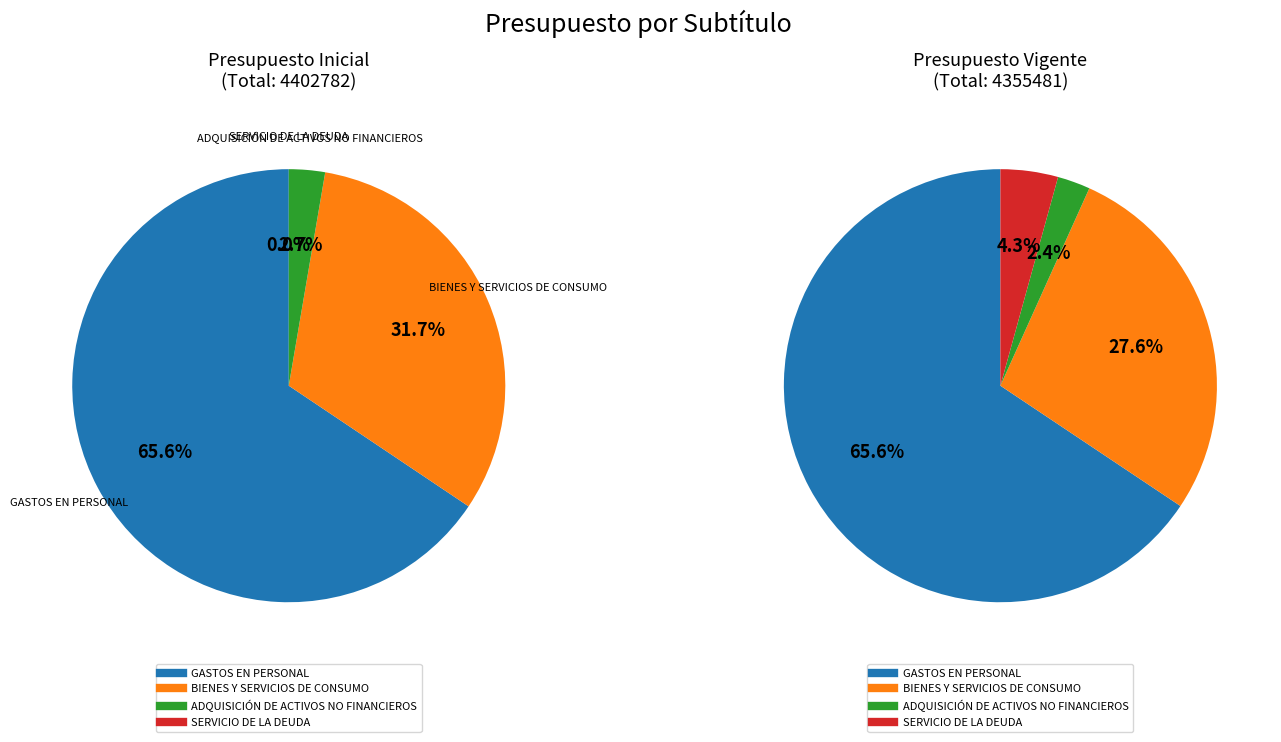

How many segments does this pie chart have?

4